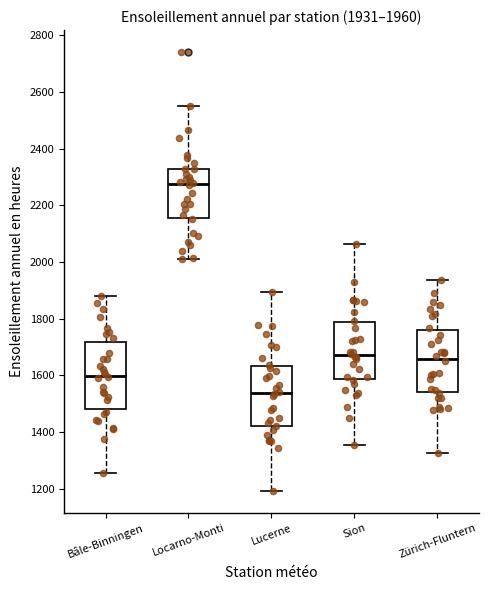

Which box's median line is the highest?

Locarno-Monti